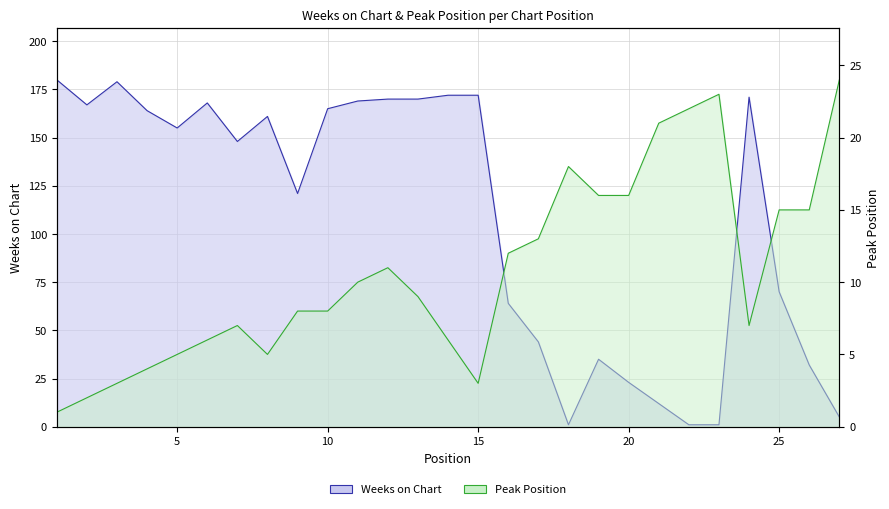

Between 14 and 16, which series saw the biggest shift?

Weeks on Chart